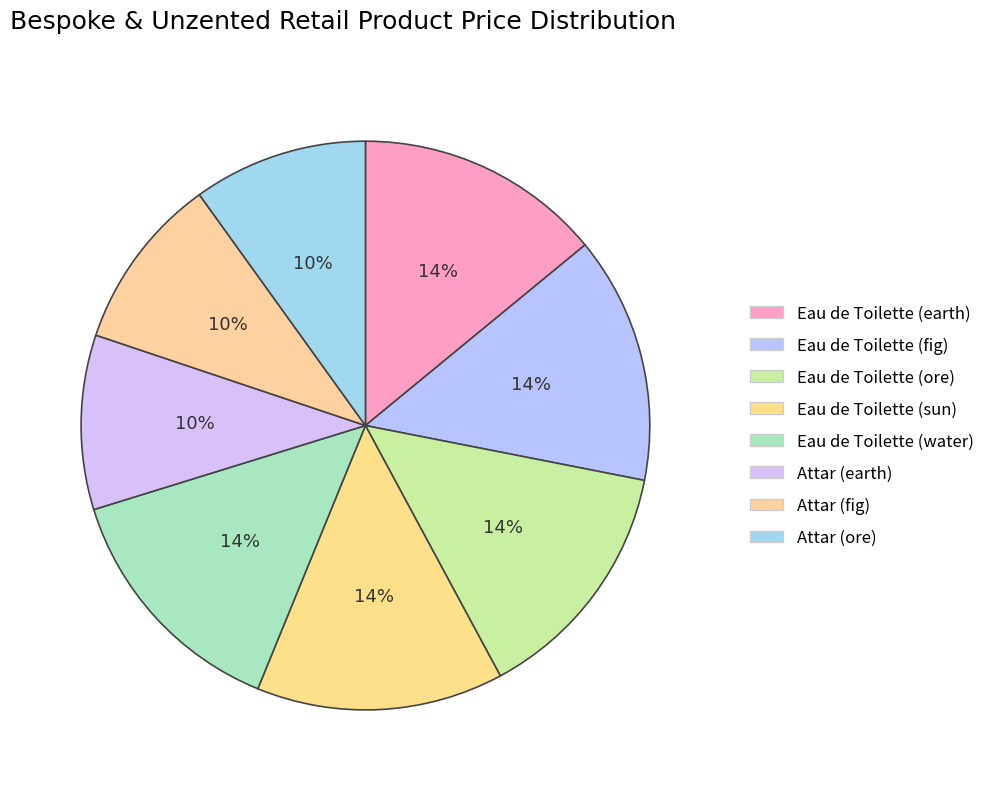

Do Eau de Toilette (water) and Eau de Toilette (earth) together represent more than half of the pie?

No